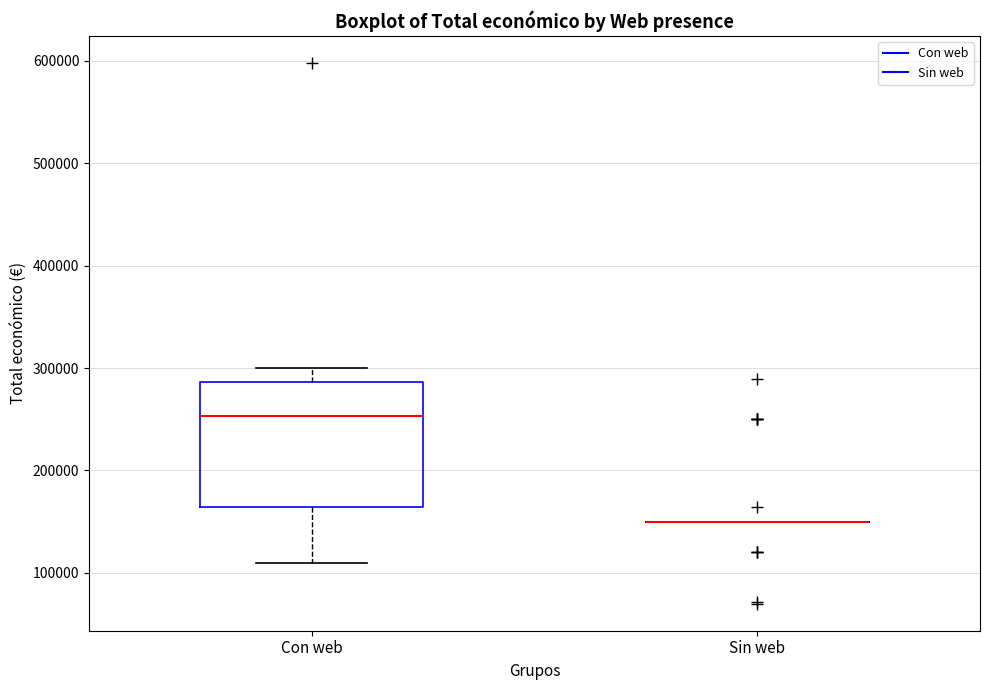

Where does the lower whisker of the box for Con web end on the y-axis? The values are not printed on the chart, so give them approximately, as read against the axis.

110000